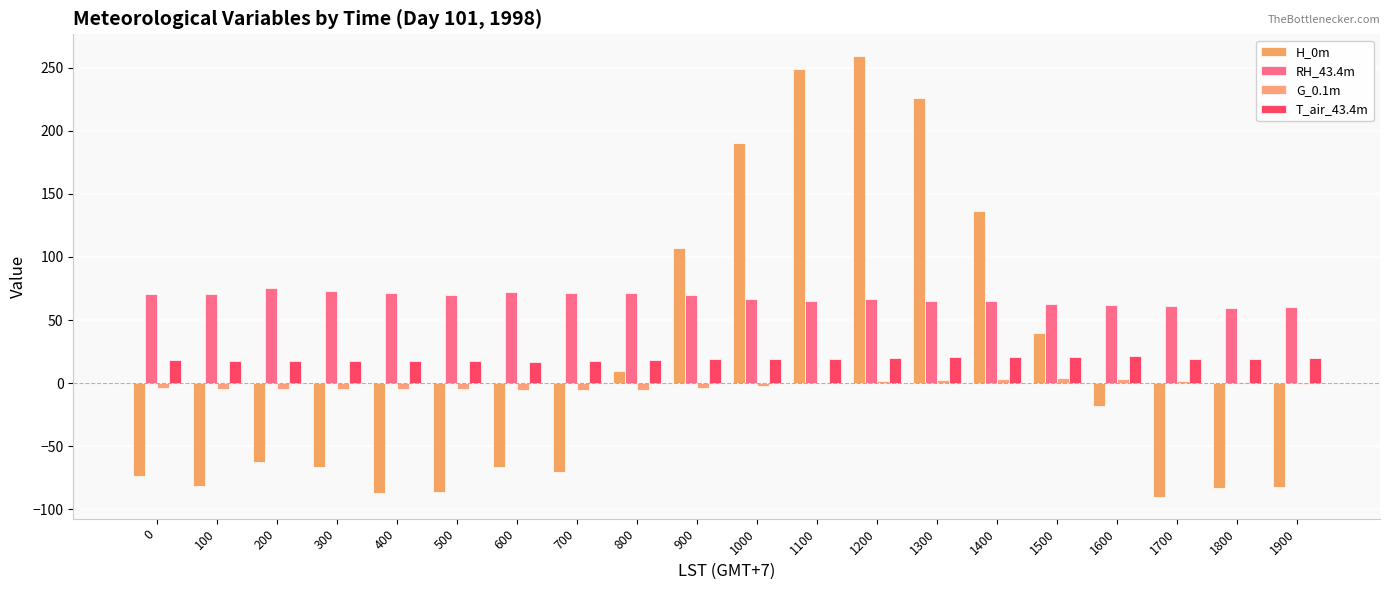

Which category has the lowest value in the T_air_43.4m series?

600